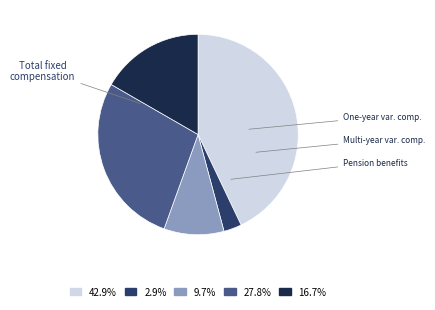

Is there any slice that represents more than half of the pie?

No